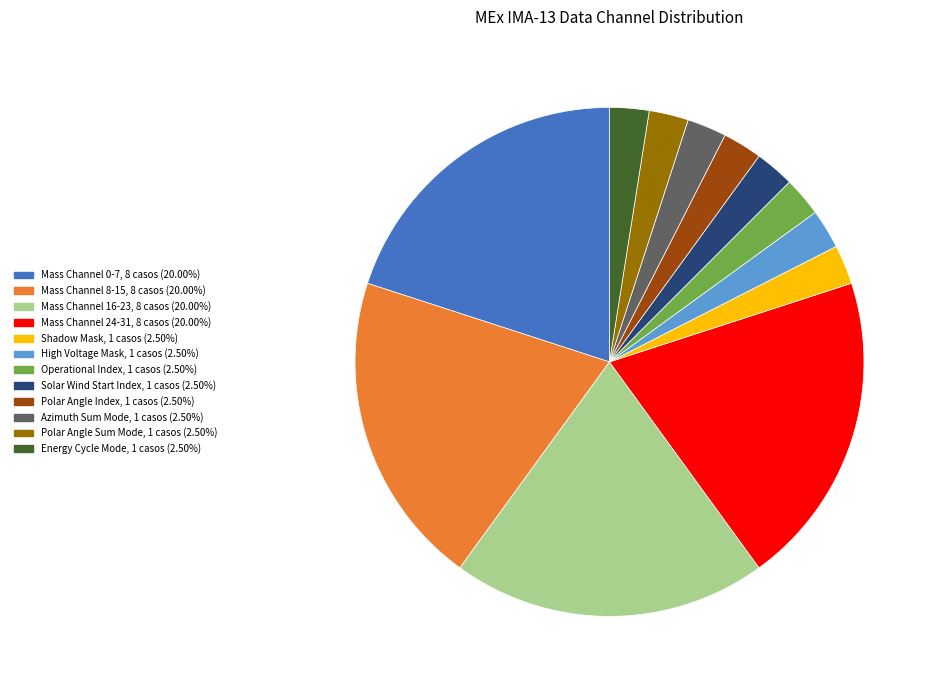

Does any single category account for the majority?

No